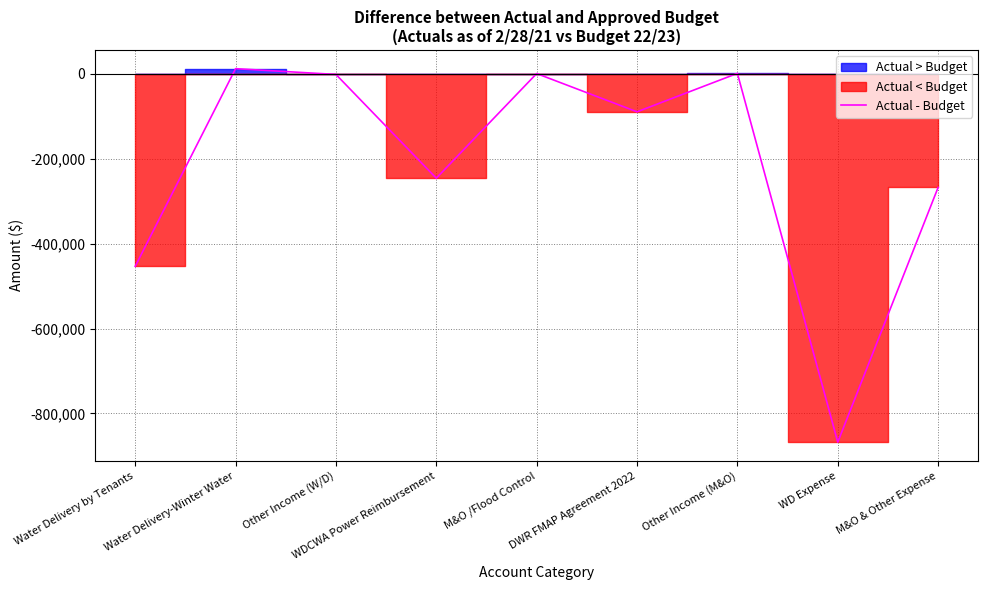

Is it true that the value at DWR FMAP Agreement 2022 is -142920.2?

False